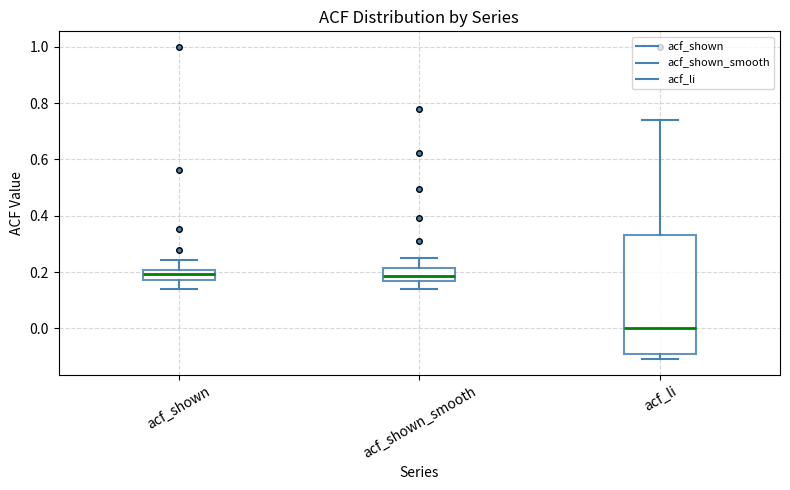

Reading left to right, transcribe this box plot: for each box, give where its median line is, the range the box spans, and where its two whiskers end, as read against the y-axis. The values are not printed on the chart, so give them approximately, as read against the axis.

acf_shown: median 0.20 (inside the box), box 0.18 to 0.20, whiskers 0.14 to 0.24
acf_shown_smooth: median 0.18, box 0.16 to 0.22, whiskers 0.14 to 0.26
acf_li: median 0.00, box -0.10 to 0.34, whiskers -0.10 (just below the box's lower edge) to 0.74